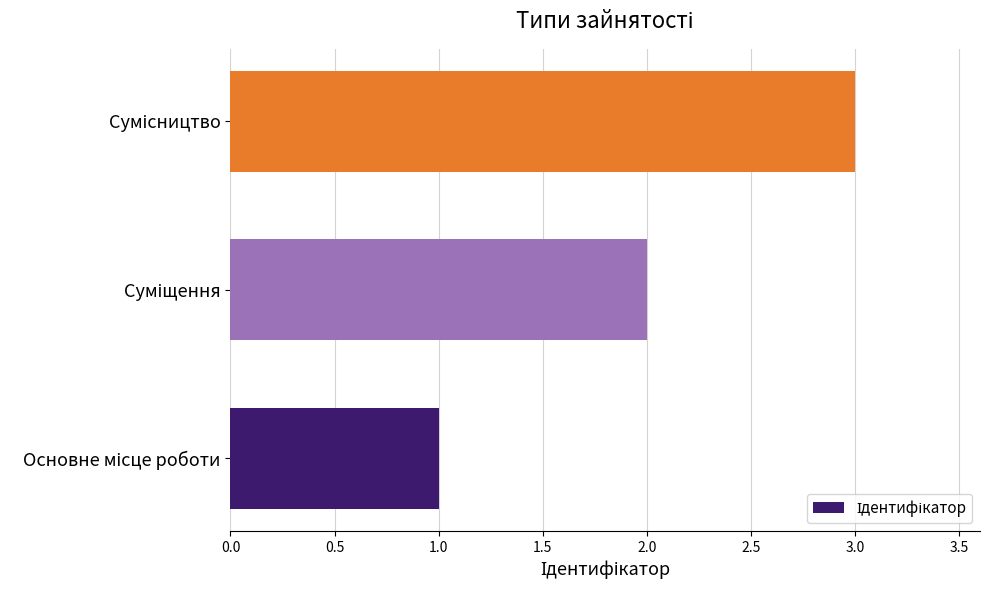

What is the greatest value displayed?

3